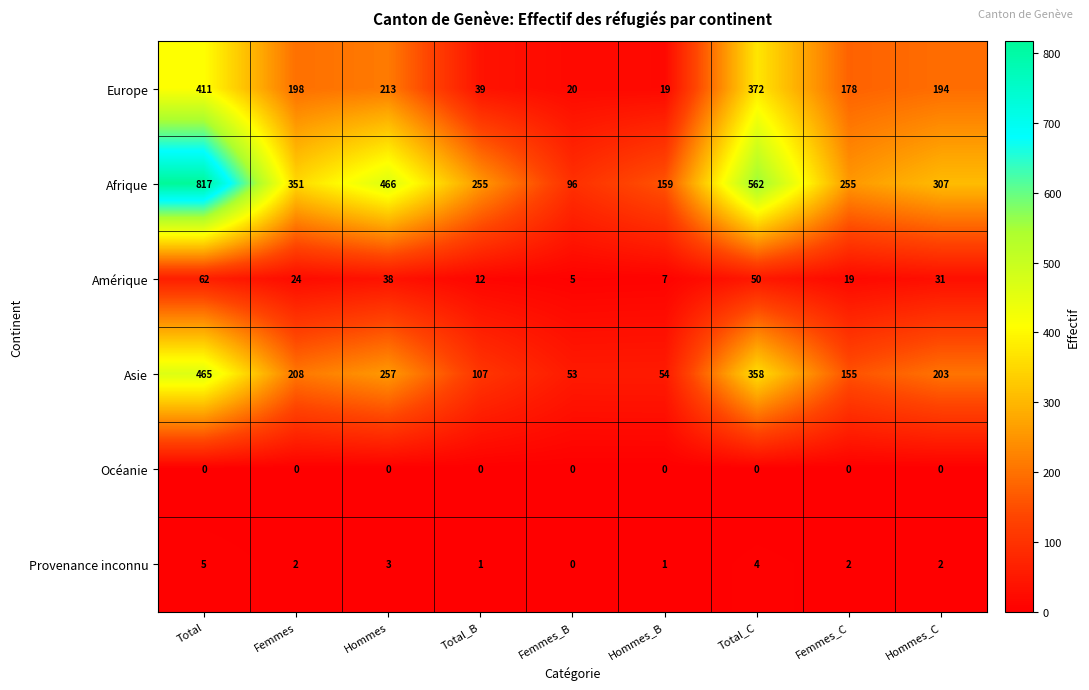

What is the minimum value for Asie?

53